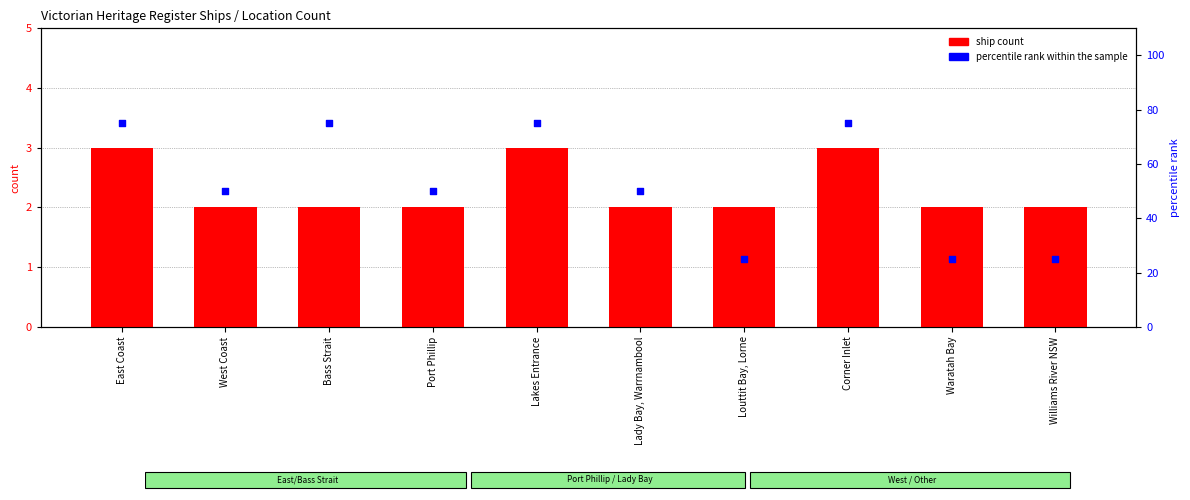

Which series contains the highest Y value?

percentile rank within the sample